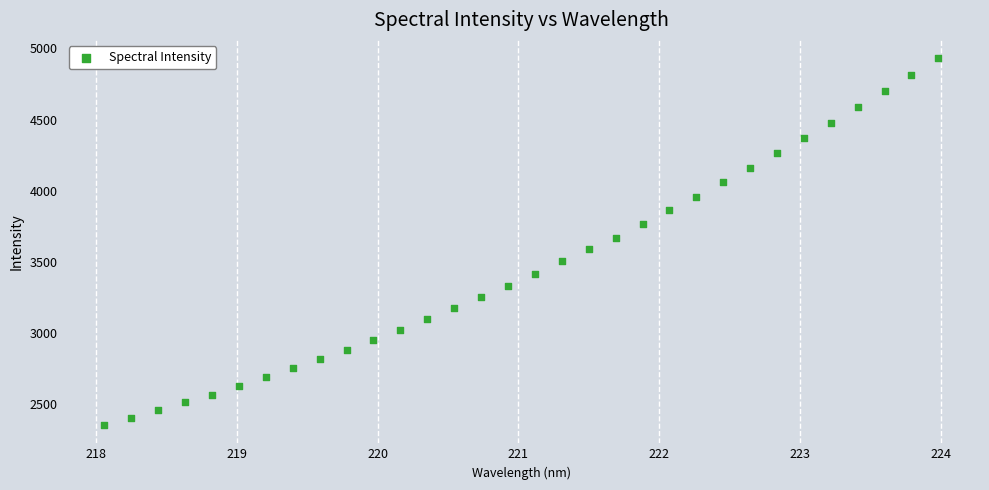

What is the range of X values (max minus min)?

5.9